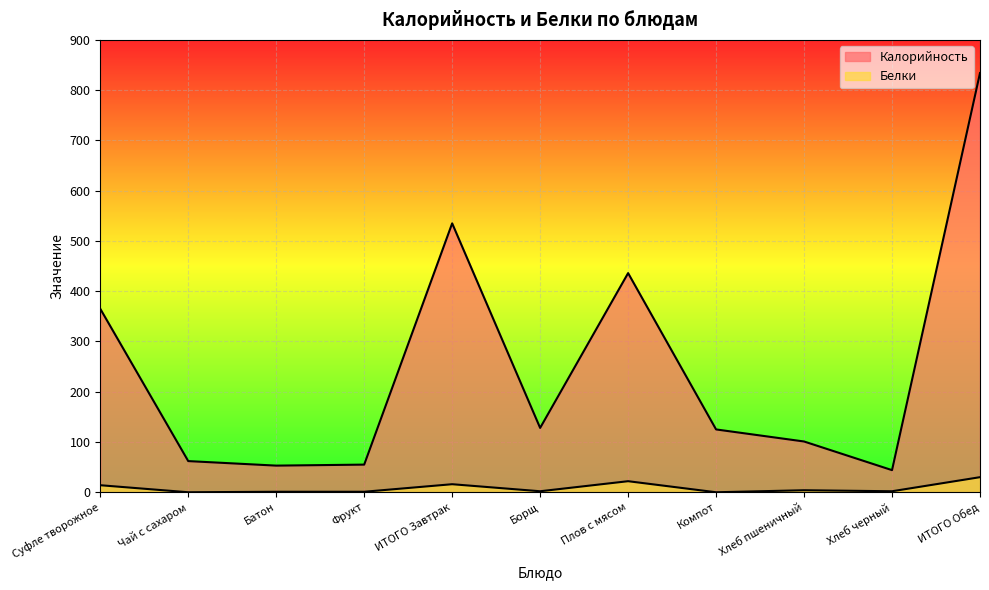

Does the chart display data point markers on the line(s)?

No